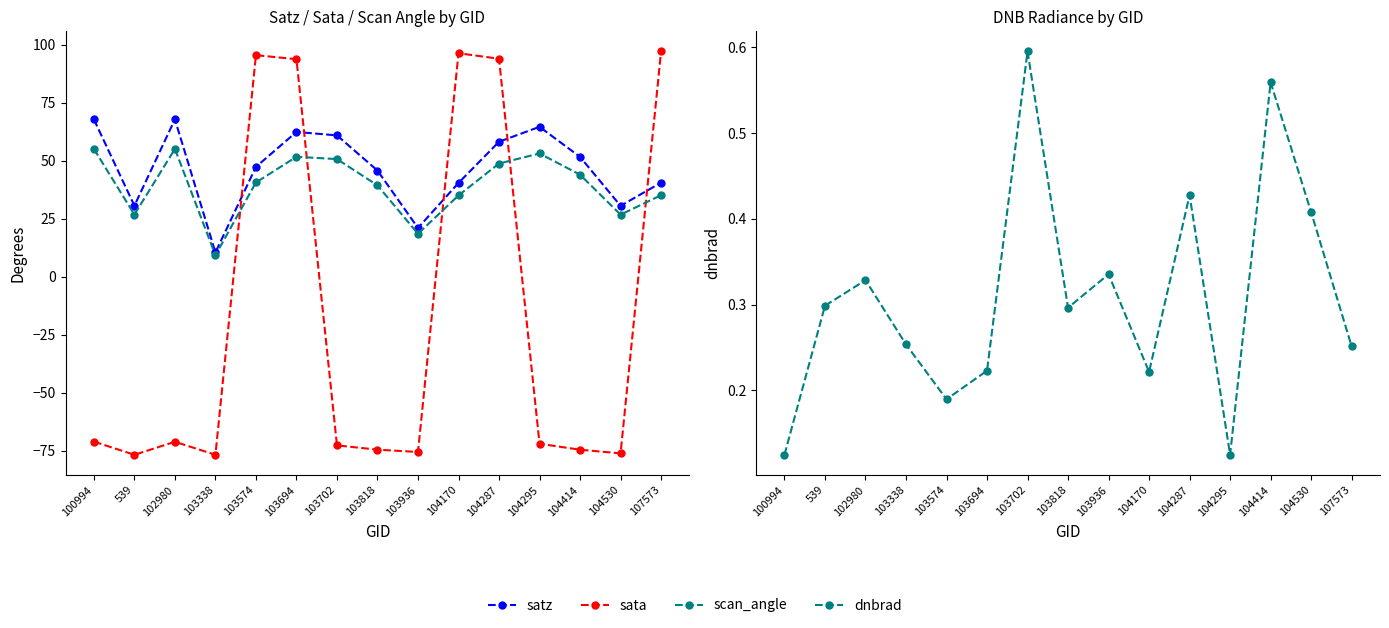

Rank the series by their maximum value, from highest to lowest.

sata, satz, scan_angle, dnbrad